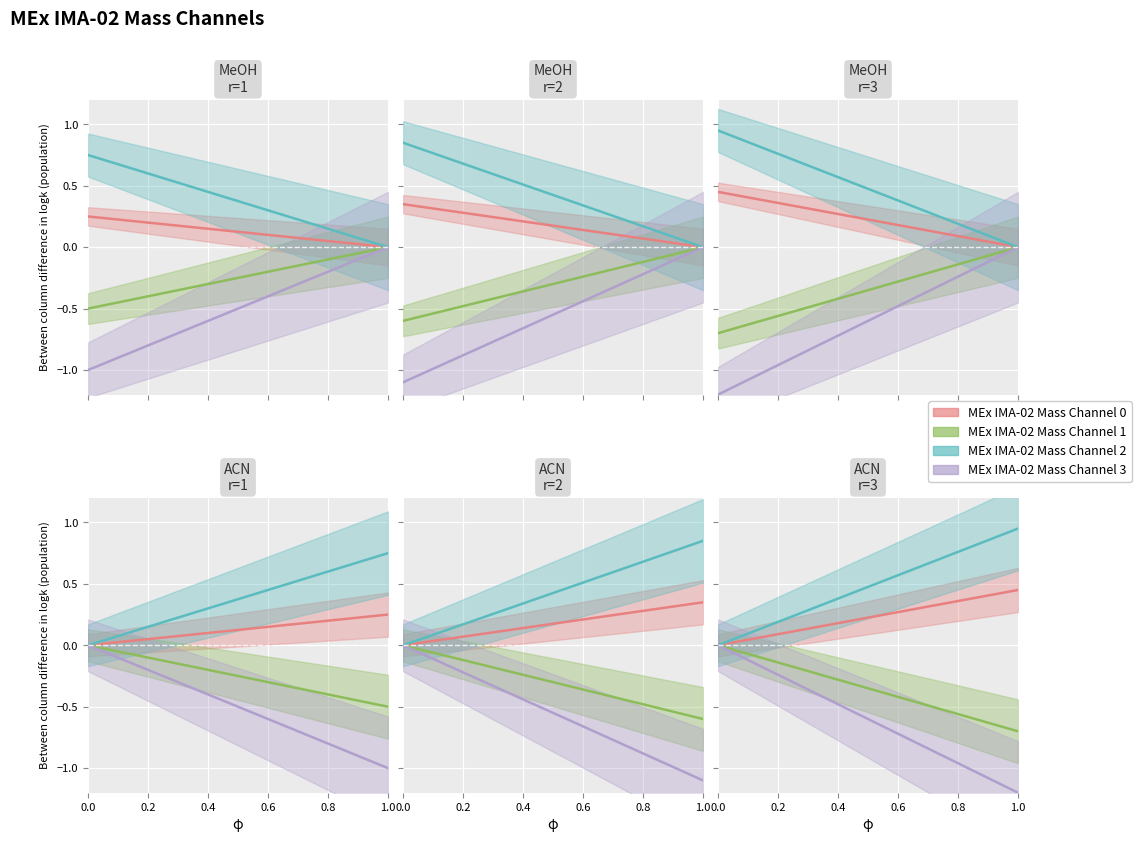

What is the value of the MEx IMA-02 Mass Channel 3 point at the 7th from the left?

-0.5